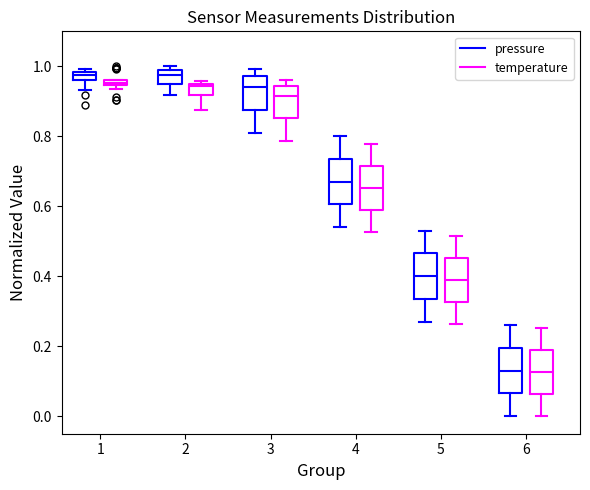

Where does the lower whisker of the box for 5 (temperature) end on the y-axis? The values are not printed on the chart, so give them approximately, as read against the axis.

0.26